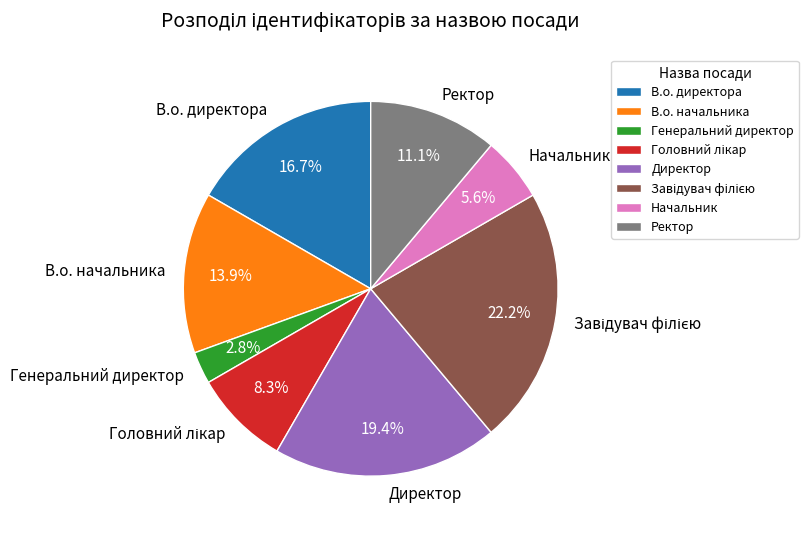

To the nearest percent, what is the average slice percentage?

12%